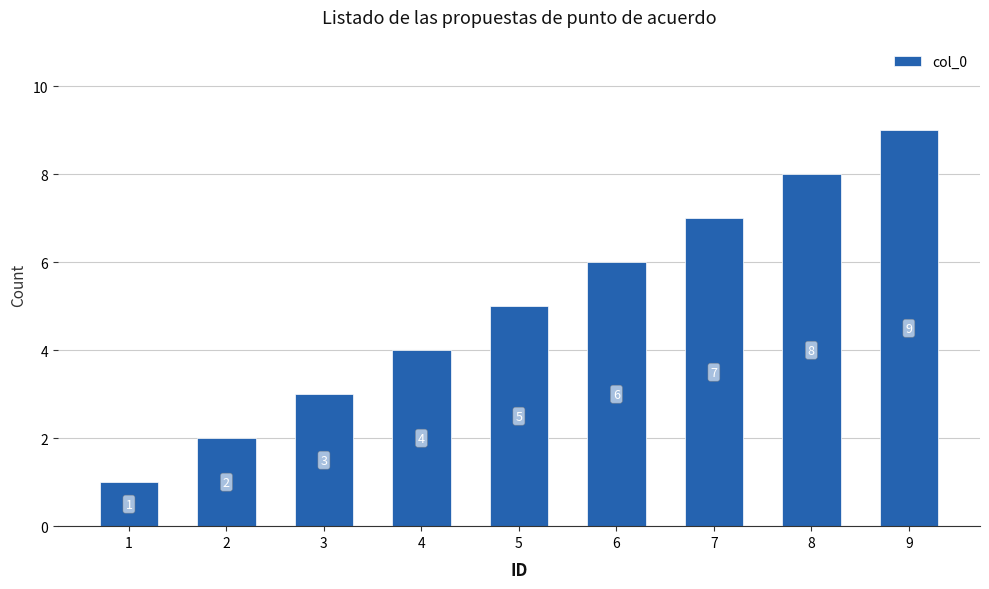

Read the value at 9.

9